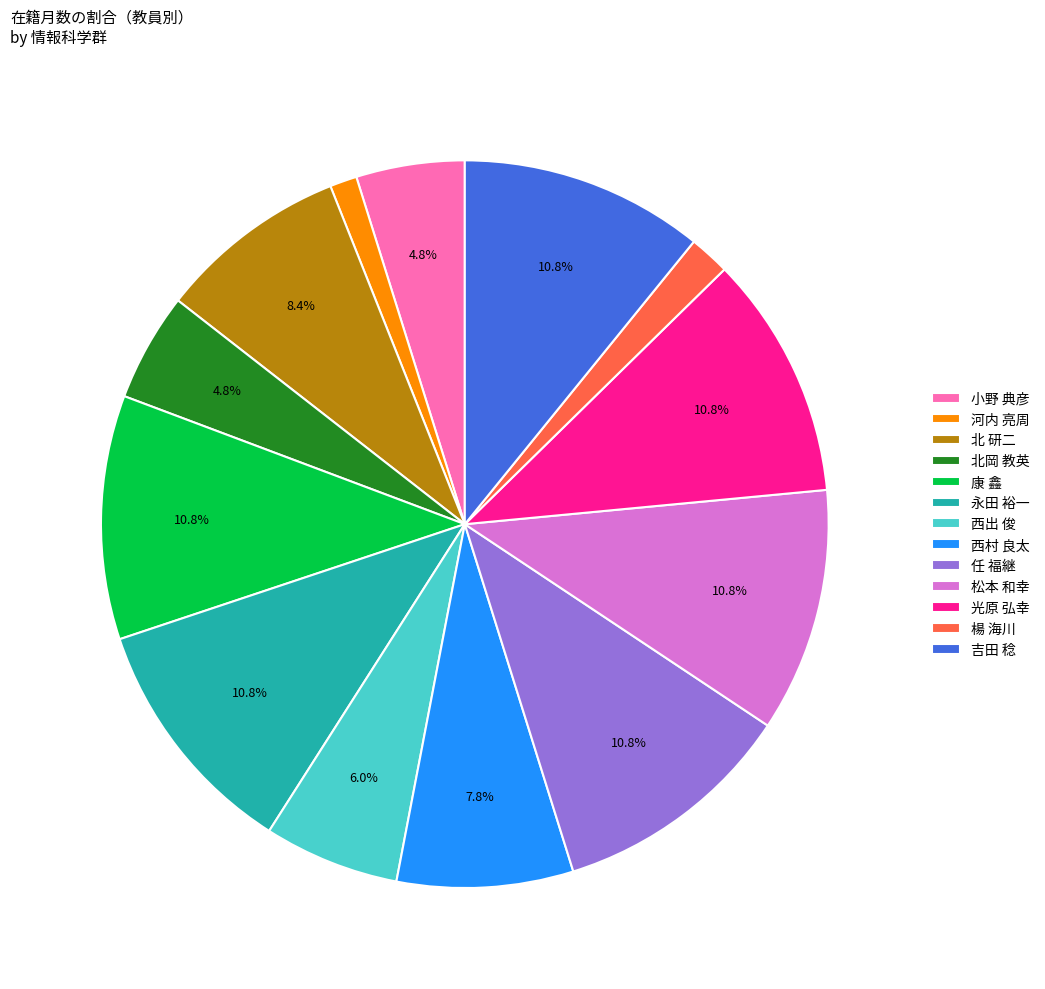

What percentage is the 北 研二 slice, to the nearest percent?

8%